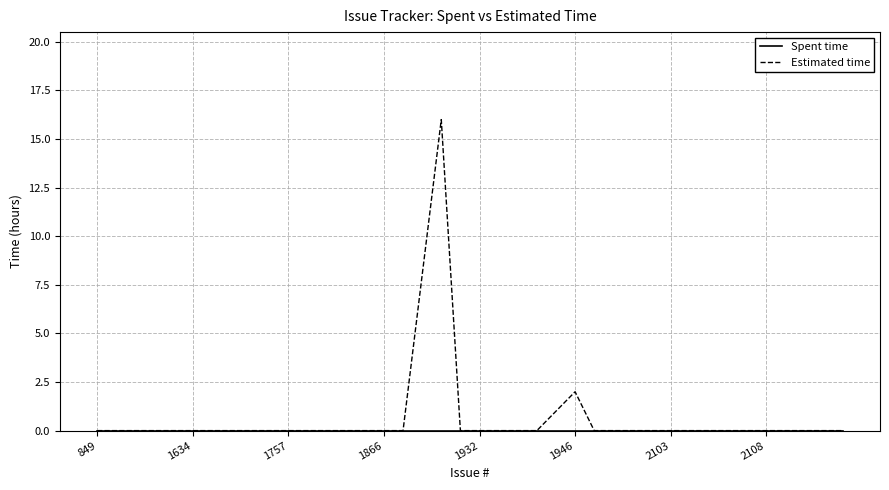

What is the maximum value for Estimated time?

16